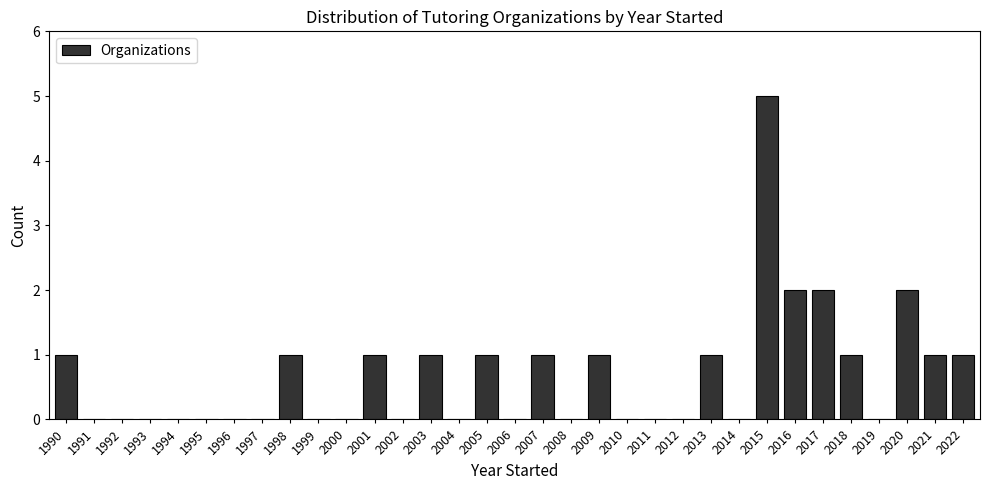

Is it true that the value at 2007 is 0?

False